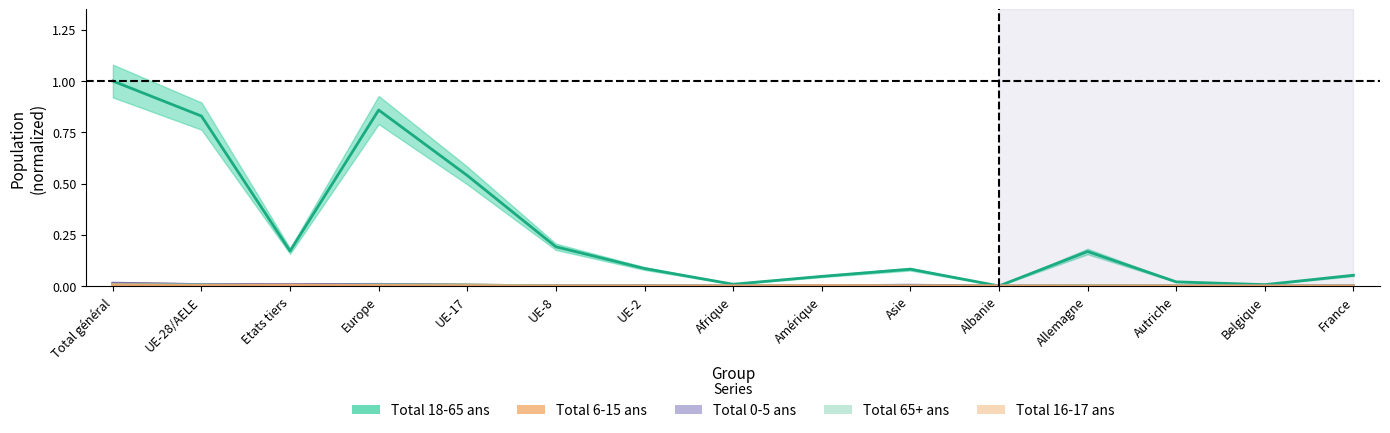

Between UE-8 and Belgique, which is larger?

UE-8